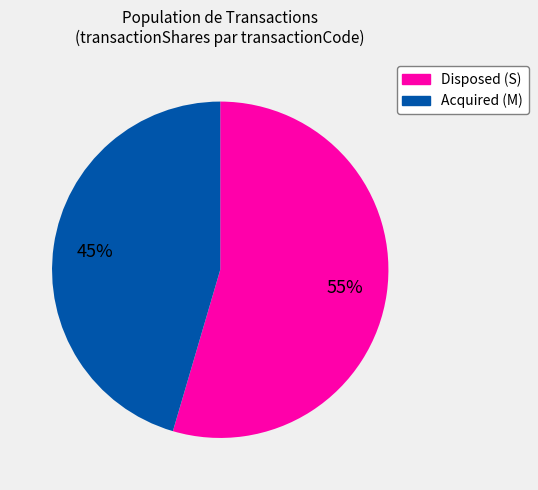

Is there a majority slice in this chart?

Yes